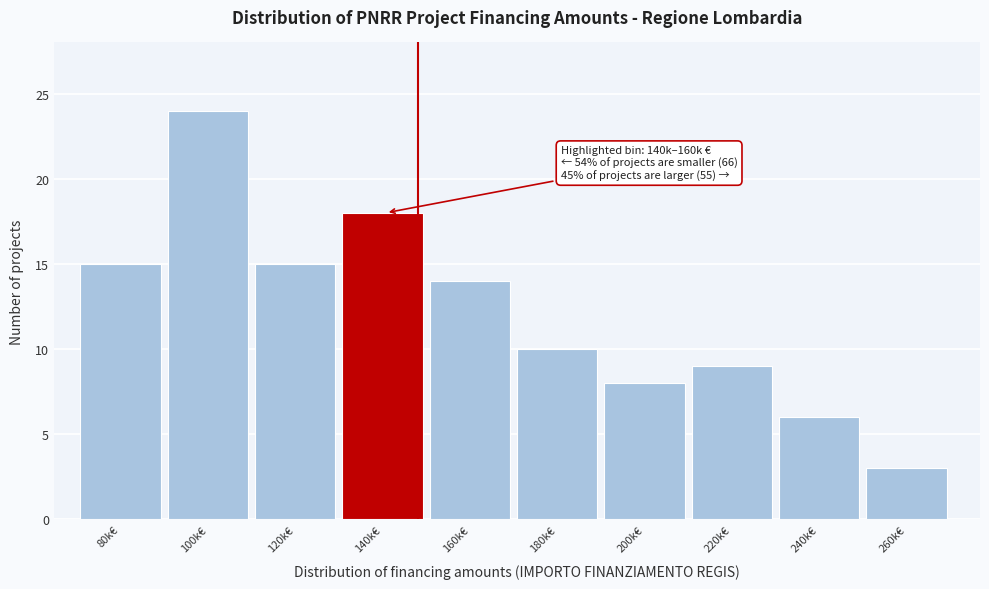

Reading left to right, extract all data points from this chart.

15	24	15	18	14	10	8	9	6	3